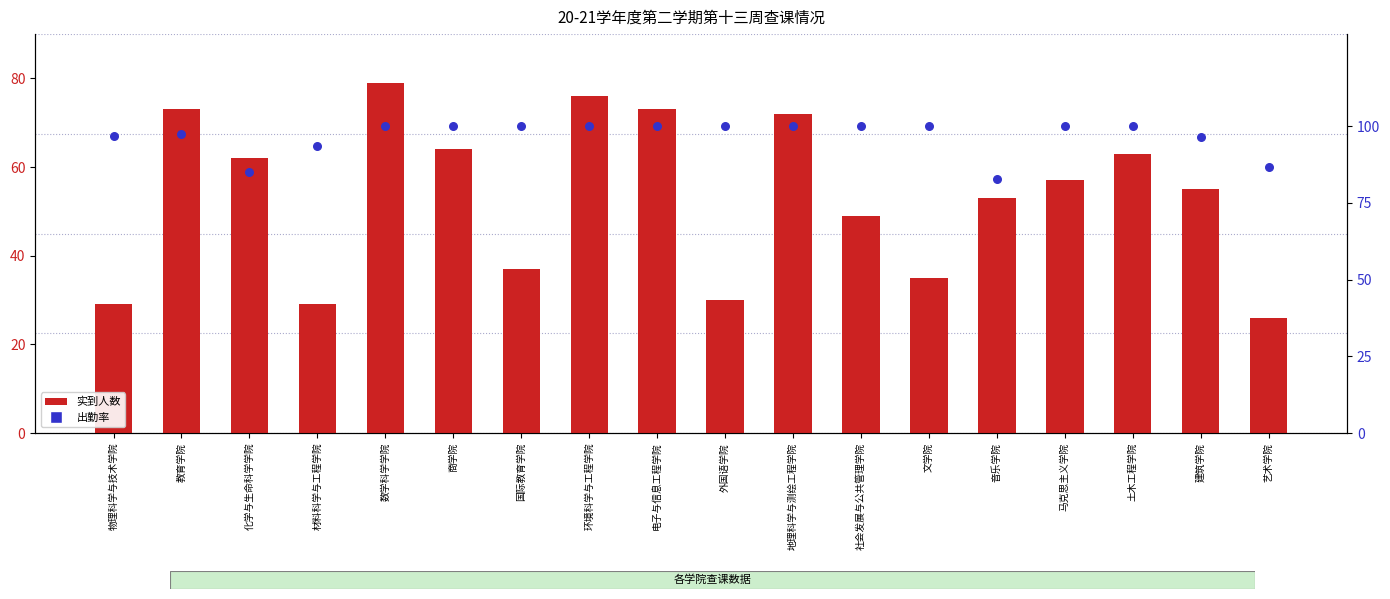

What are all the series names shown in the legend?

实到人数, 出勤率